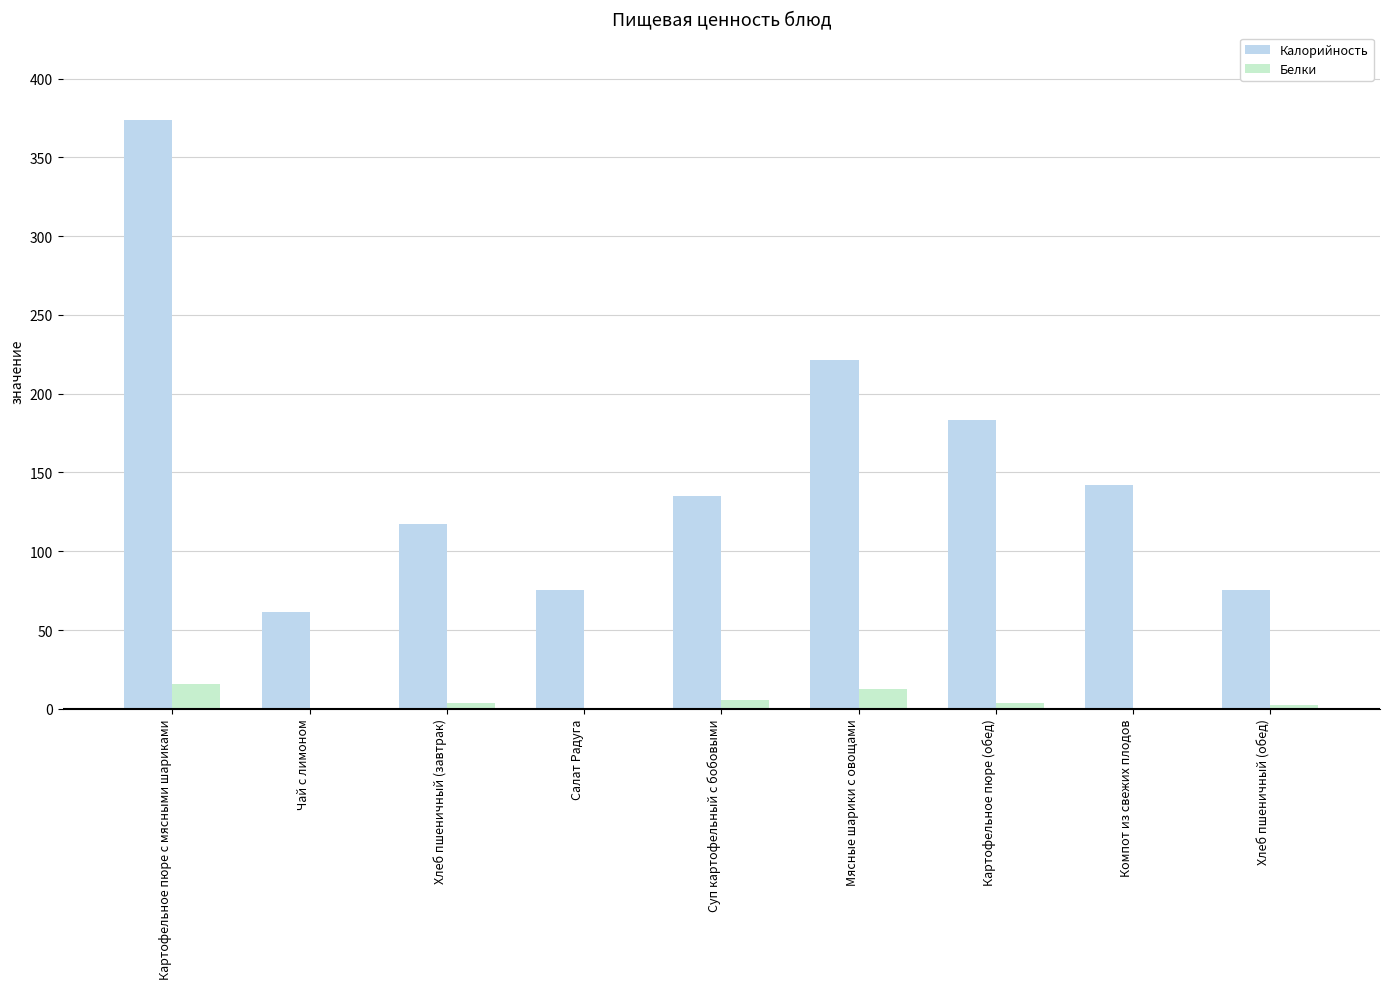

At which label does Калорийность first exceed 134?

Картофельное пюре с мясными шариками